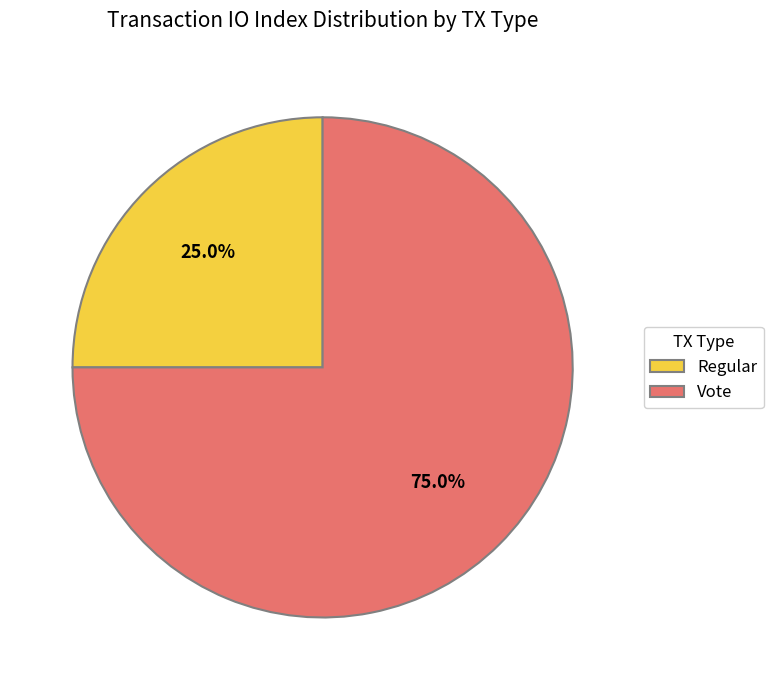

Between Regular and Vote, which is larger?

Vote